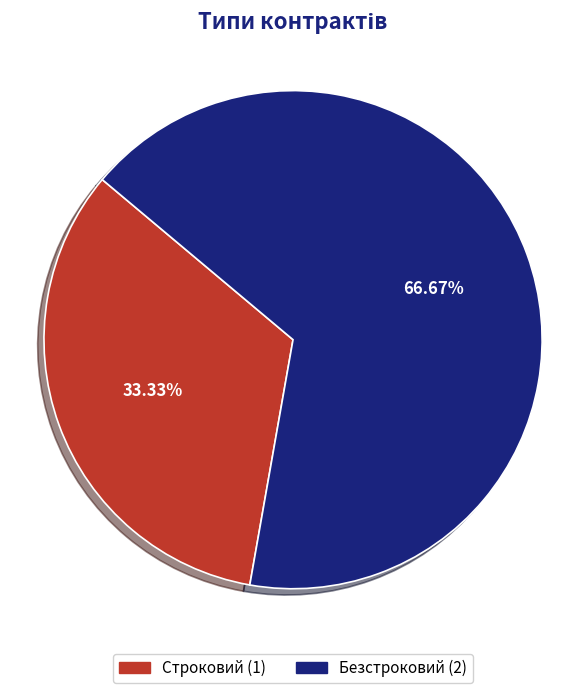

True or false: Безстроковий accounts for 56% of the total.

False